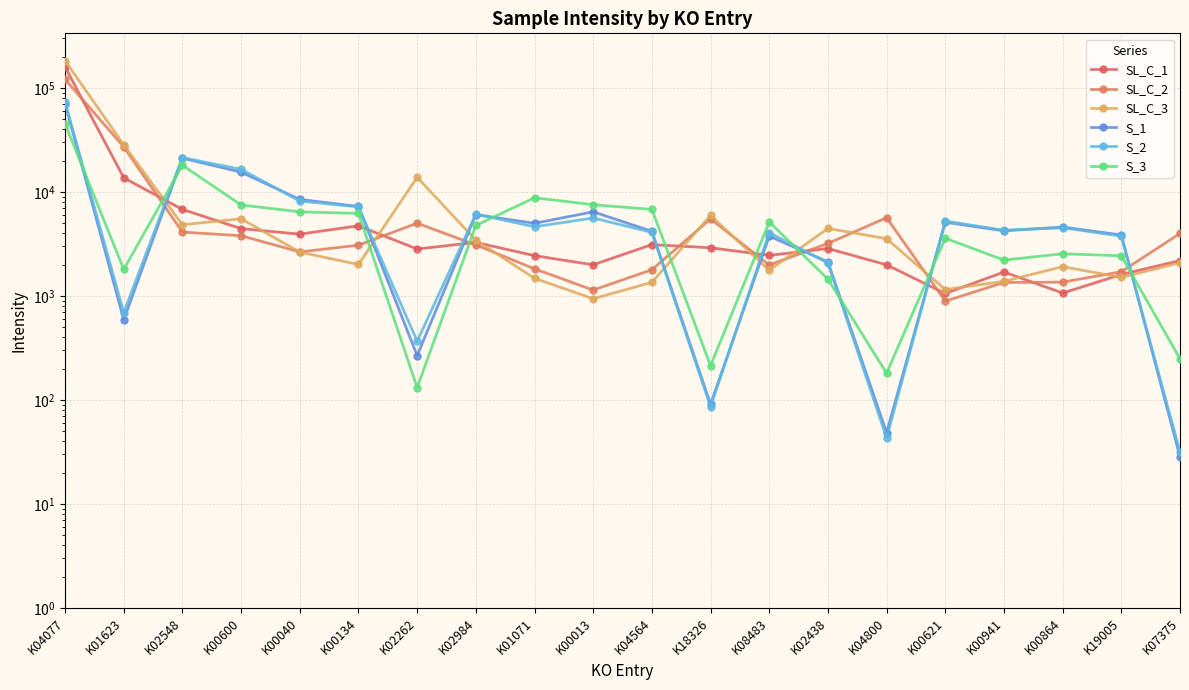

Rank the categories by S_1 value from lowest to highest.

K07375, K04800, K18326, K02262, K01623, K02438, K08483, K19005, K04564, K00941, K00864, K01071, K00621, K02984, K00013, K00134, K00040, K00600, K02548, K04077